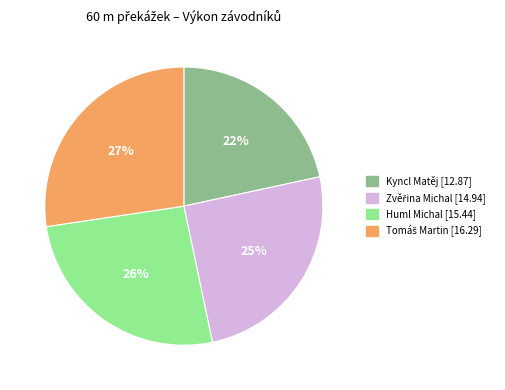

To the nearest percent, what is the difference between the Huml Michal and Kyncl Matěj slice percentages?

4%